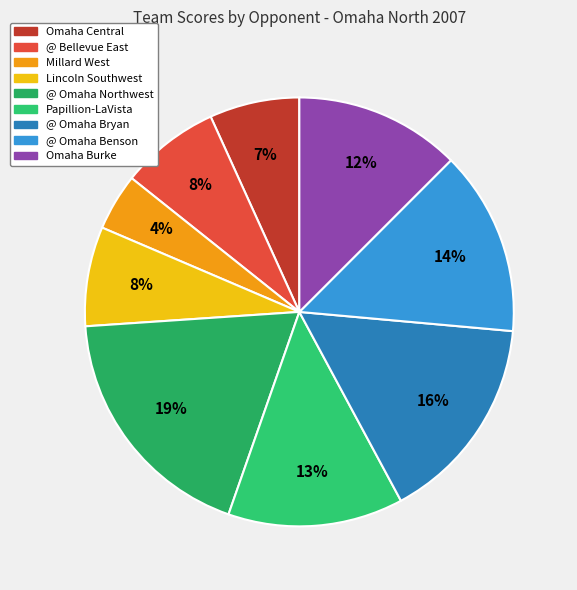

Rank the categories by value from lowest to highest.

Millard West, Omaha Central, @ Bellevue East, Lincoln Southwest, Omaha Burke, Papillion-LaVista, @ Omaha Benson, @ Omaha Bryan, @ Omaha Northwest